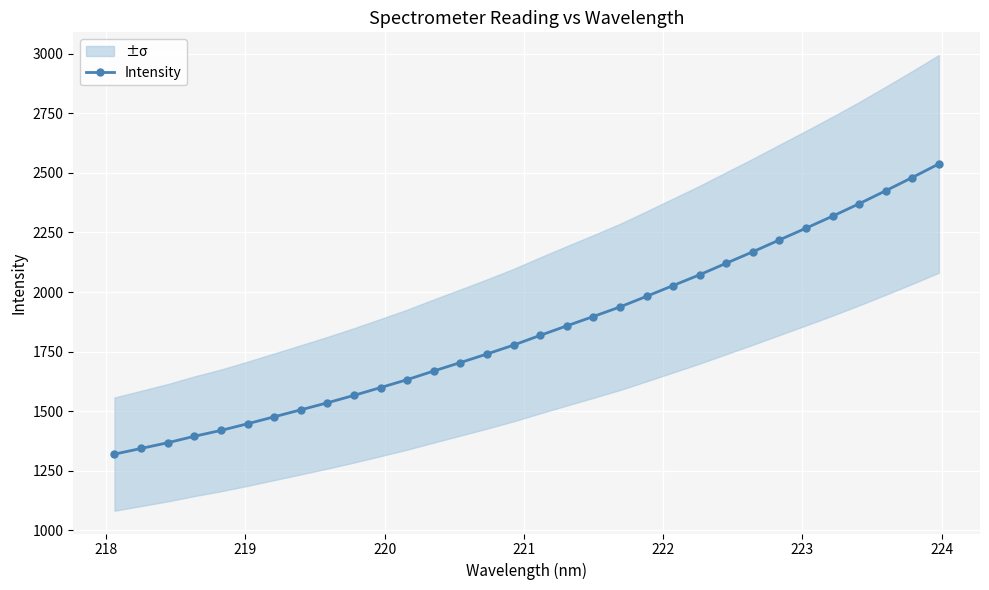

What is the sum of all values?

58996.6